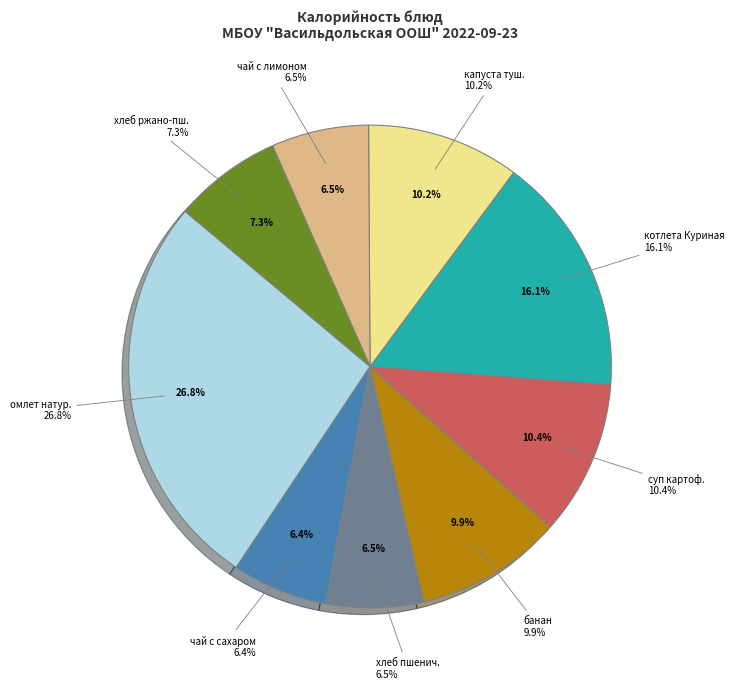

Which category has the biggest portion of the pie?

омлет натуральный с маслом сливочным